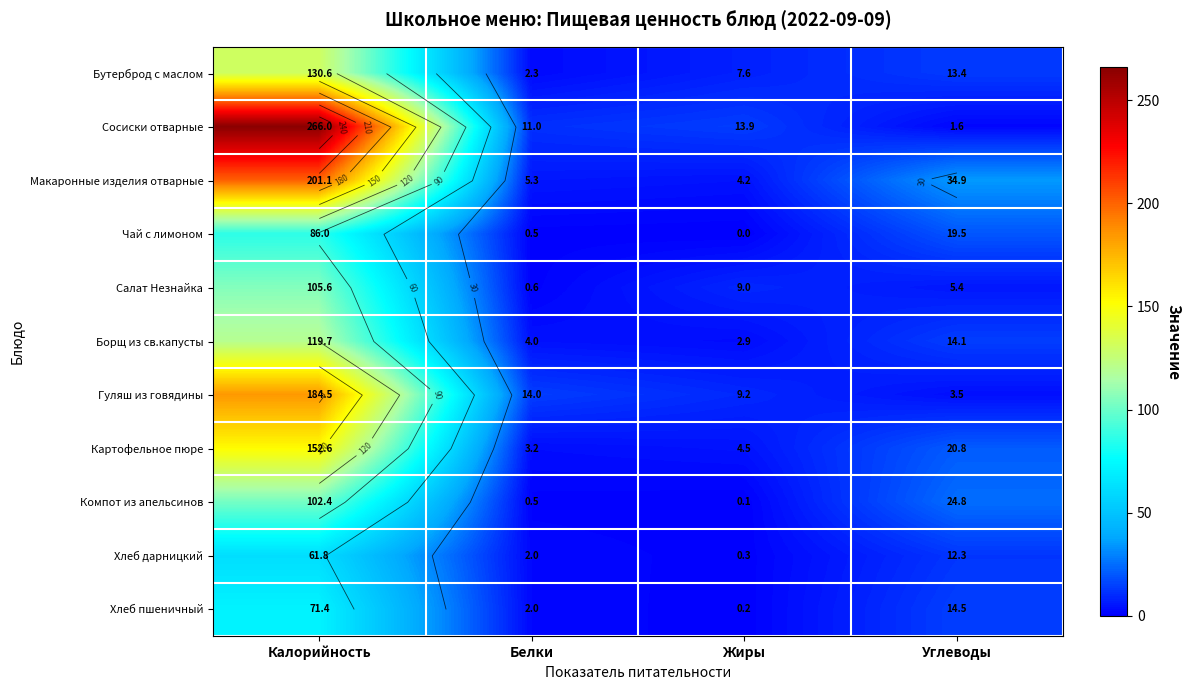

How many distinct data groups are displayed?

11